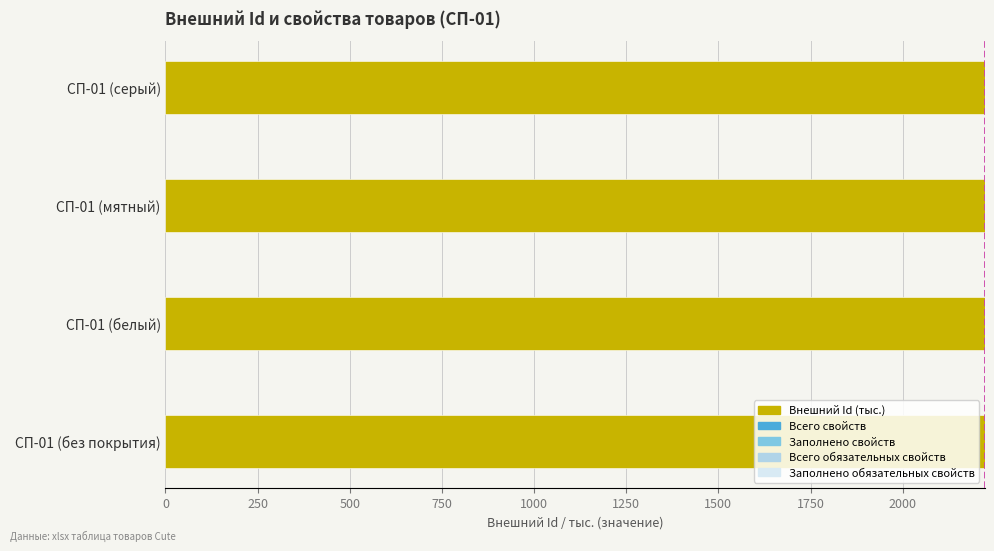

Approximately how many times larger is the value at СП-01 (мятный) compared to СП-01 (серый)?

1.0